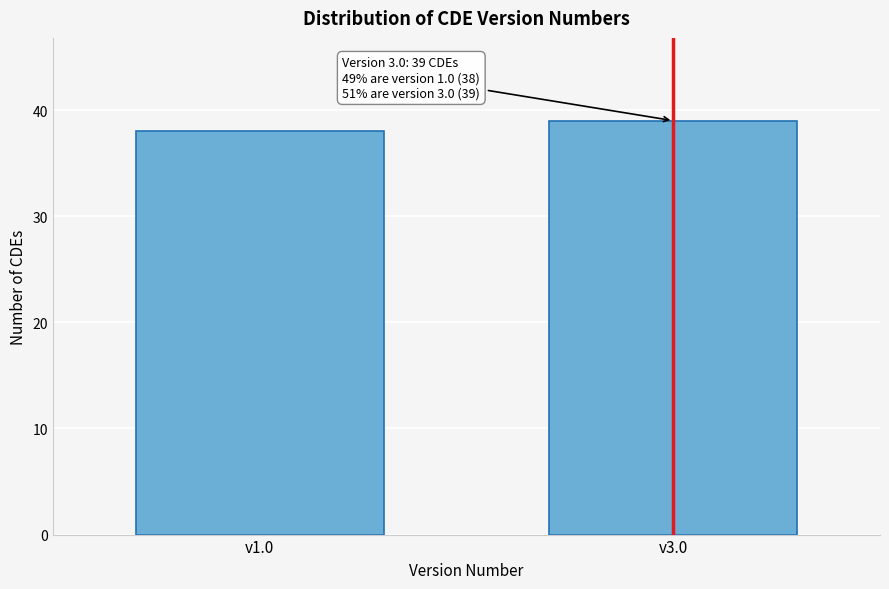

Reading left to right, list all the values displayed in this chart.

v1.0=38	v3.0=39